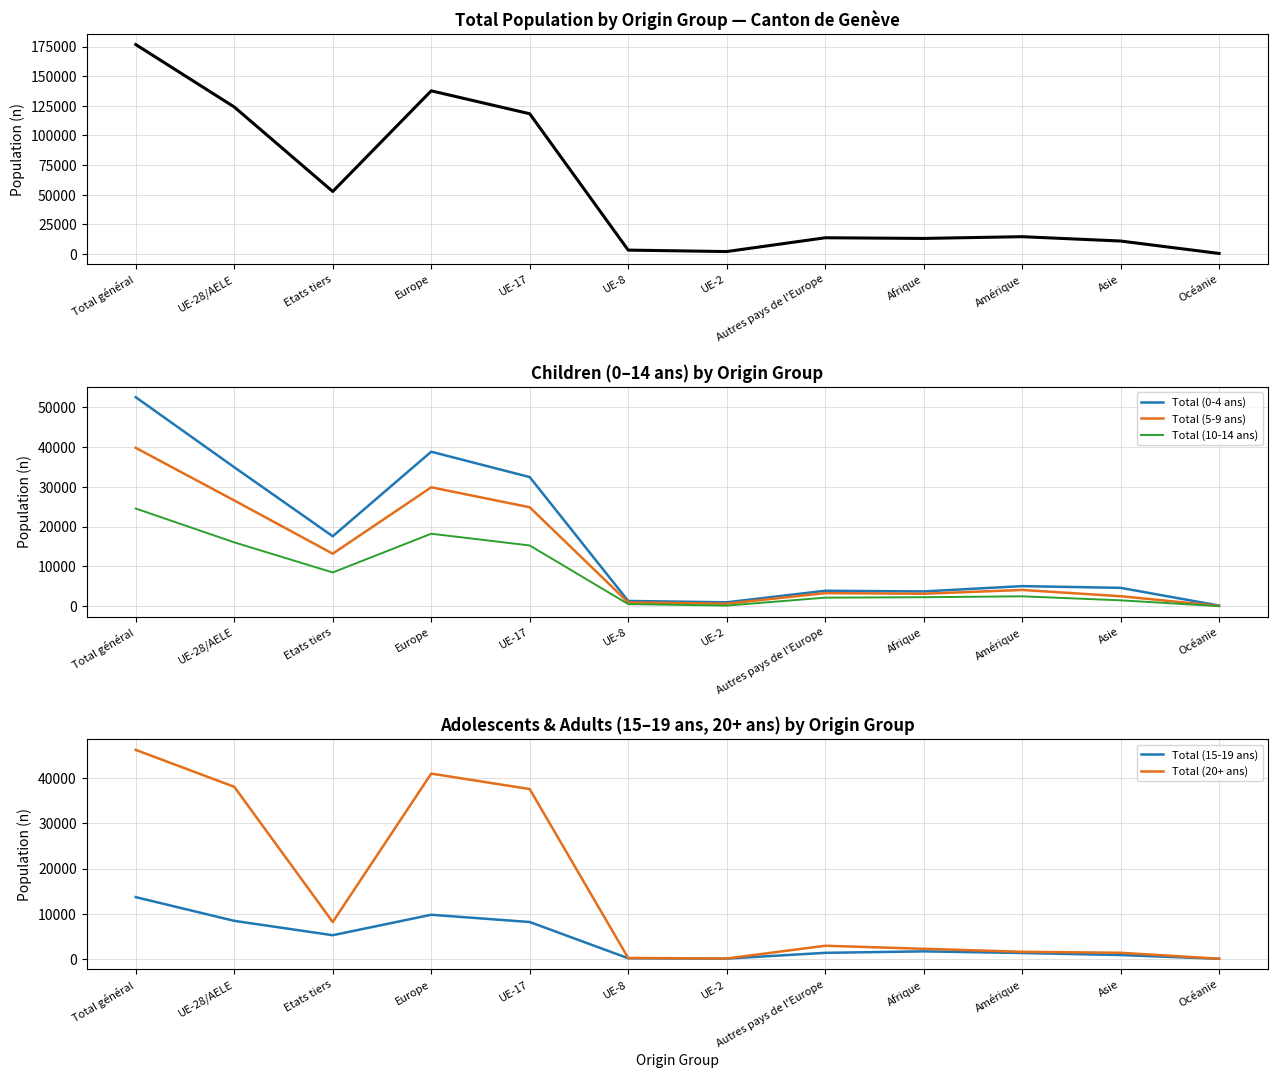

What is the greatest value displayed?

176756